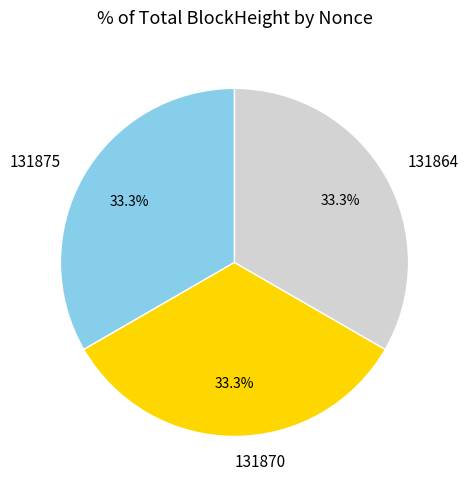

Does any single category account for the majority?

No